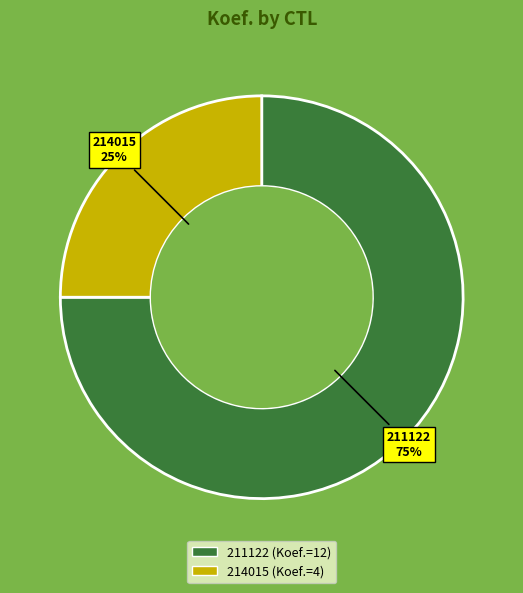

Which slice is the smallest?

214015